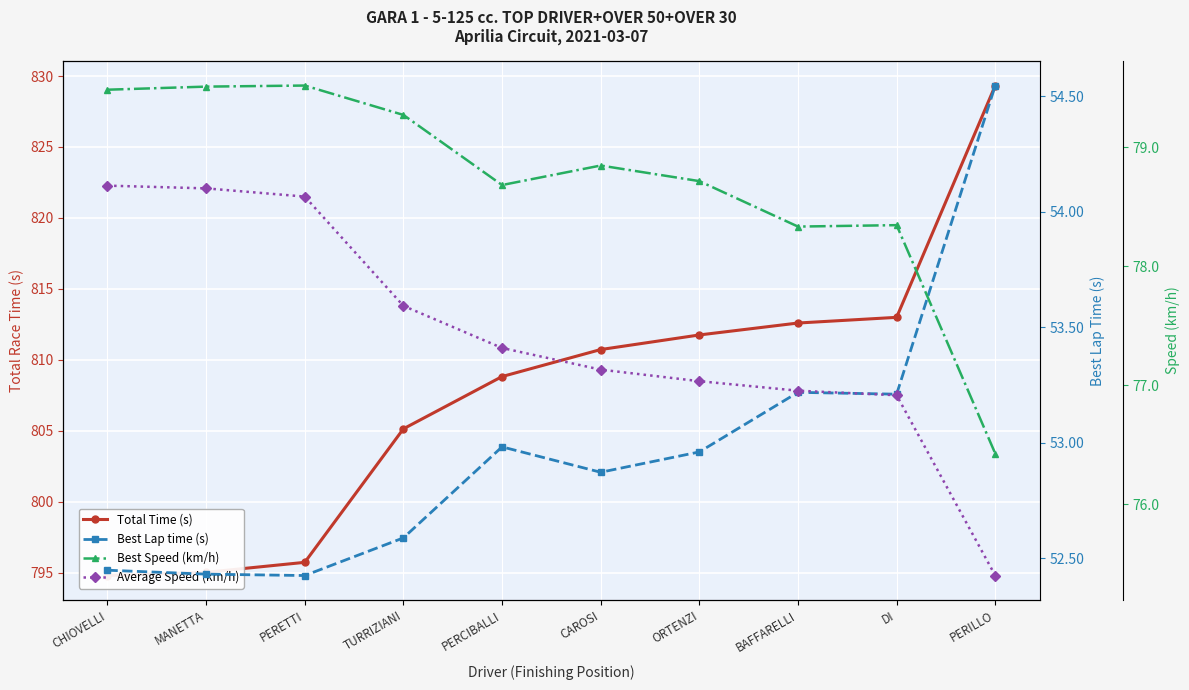

Is it true that Total Time (s) equals 1430.0 at PERILLO?

False